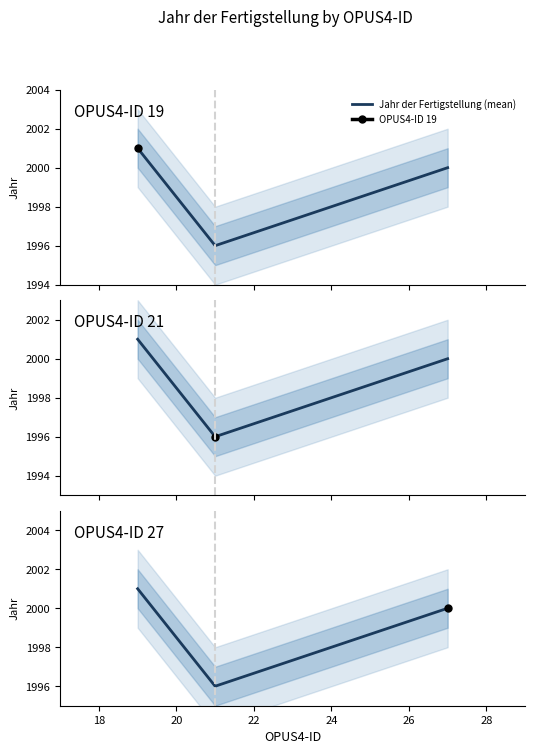

What is the value of the 2nd point from the left?

1996